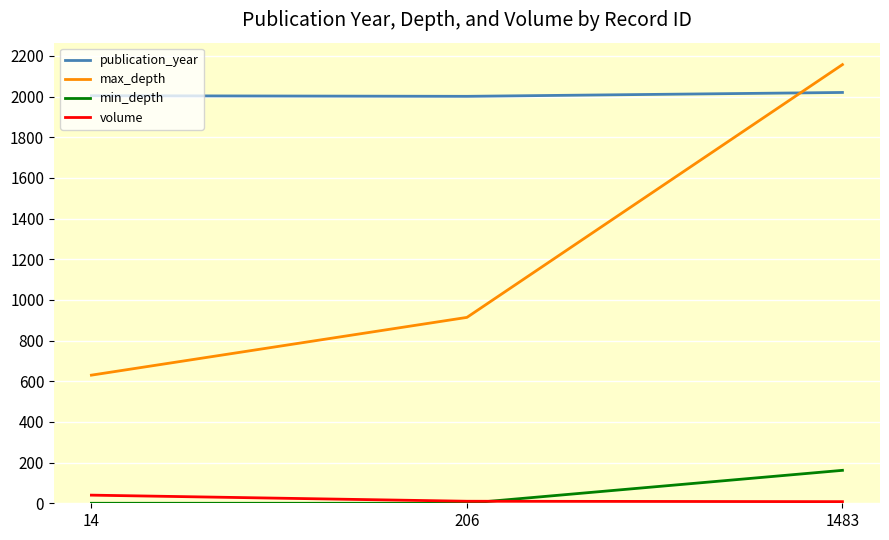

Rank the series by their maximum value, from highest to lowest.

max_depth, publication_year, min_depth, volume